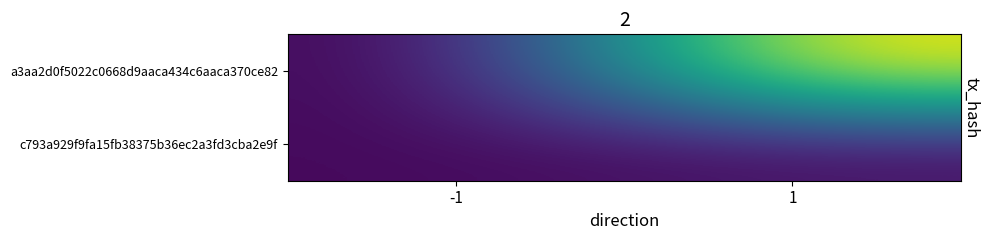

Rank the series by their maximum value, from lowest to highest.

c793a929f9fa15fb38375b36ec2a3fd3cba2e9f, a3aa2d0f5022c0668d9aaca434c6aaca370ce82